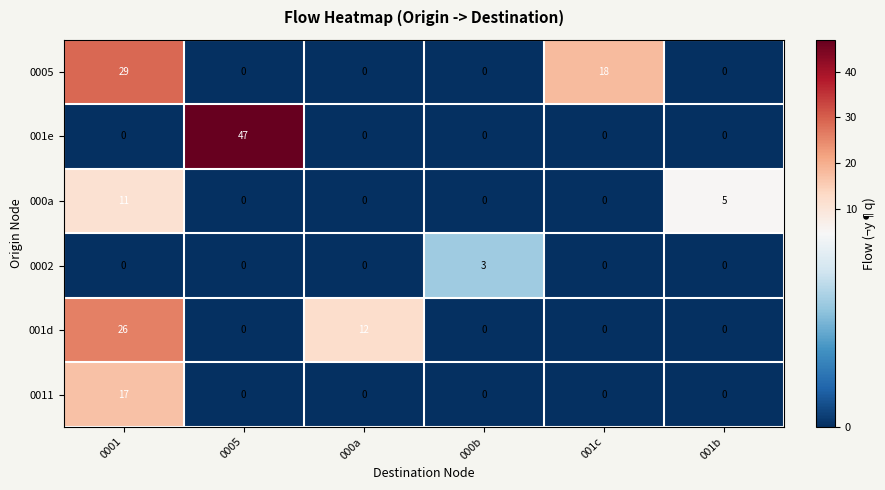

True or false: 0011 has a value of 0 at 000b.

True